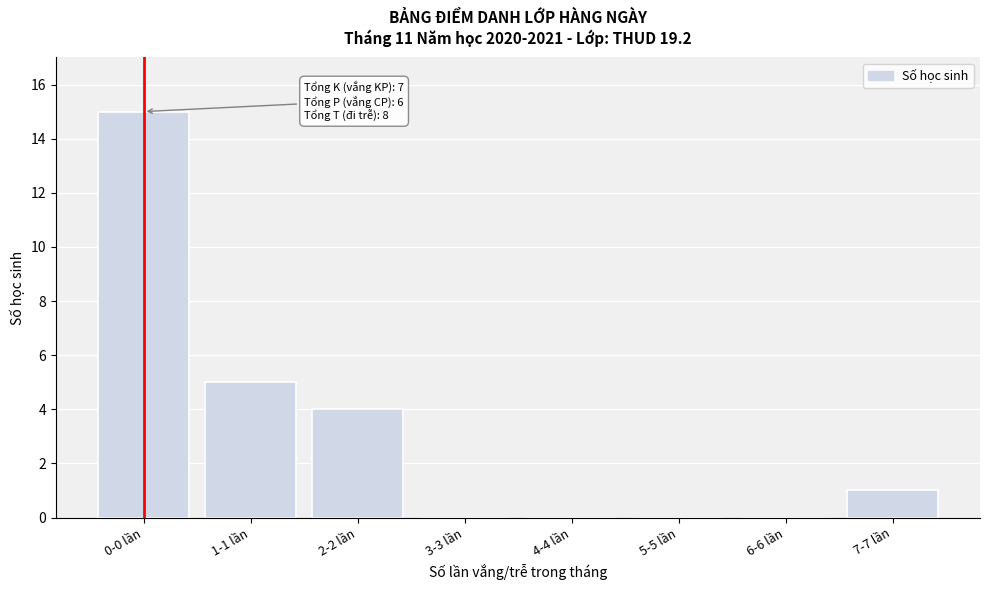

Reading right to left, extract all data points from this chart.

7-7 lần=1	6-6 lần=0	5-5 lần=0	4-4 lần=0	3-3 lần=0	2-2 lần=4	1-1 lần=5	0-0 lần=15